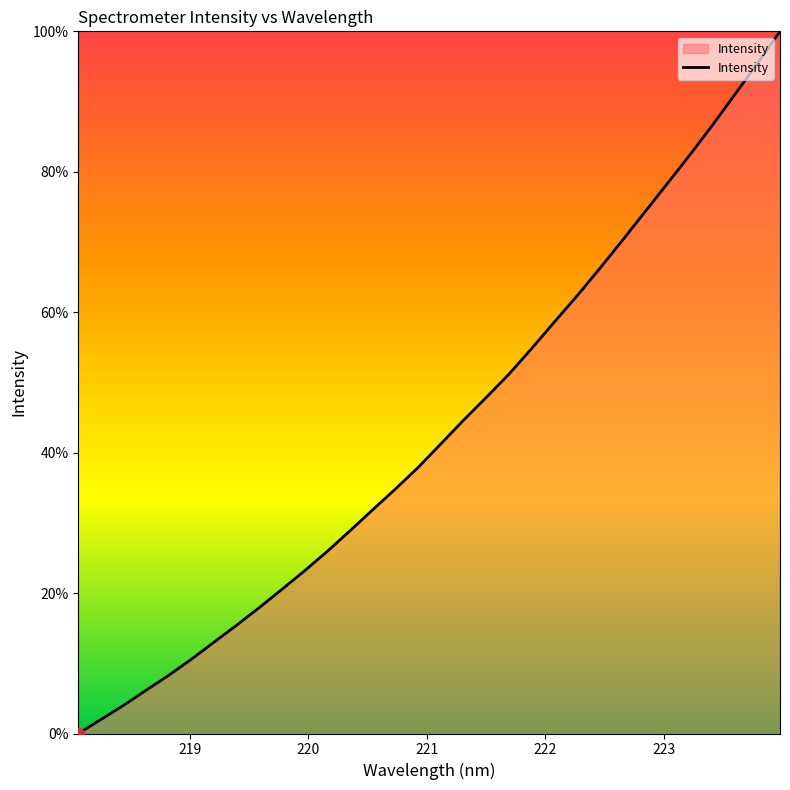

What is the maximum value shown in the chart?

100.0